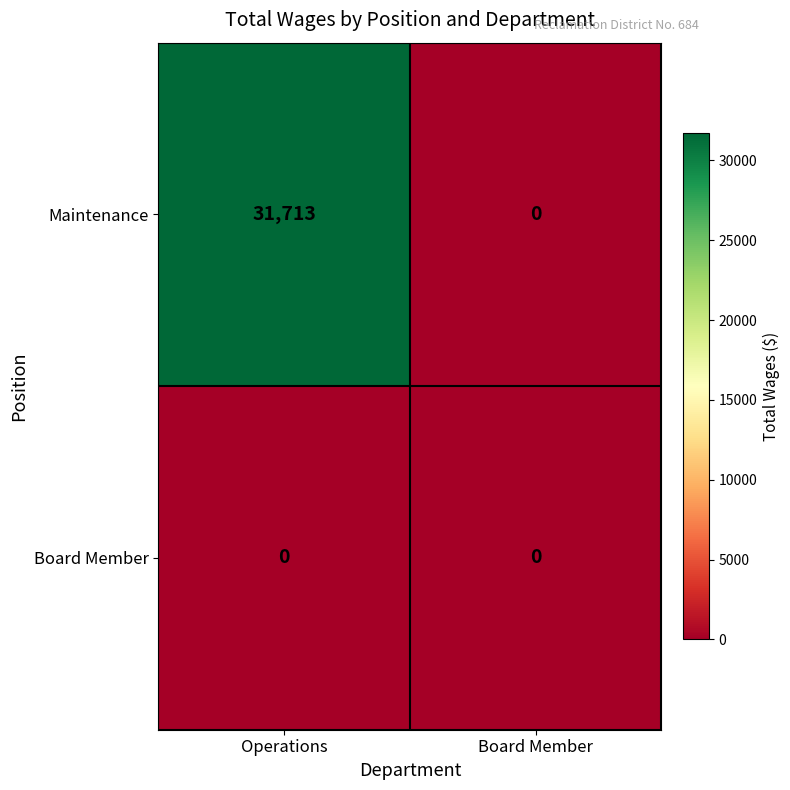

What is the greatest value displayed?

31713